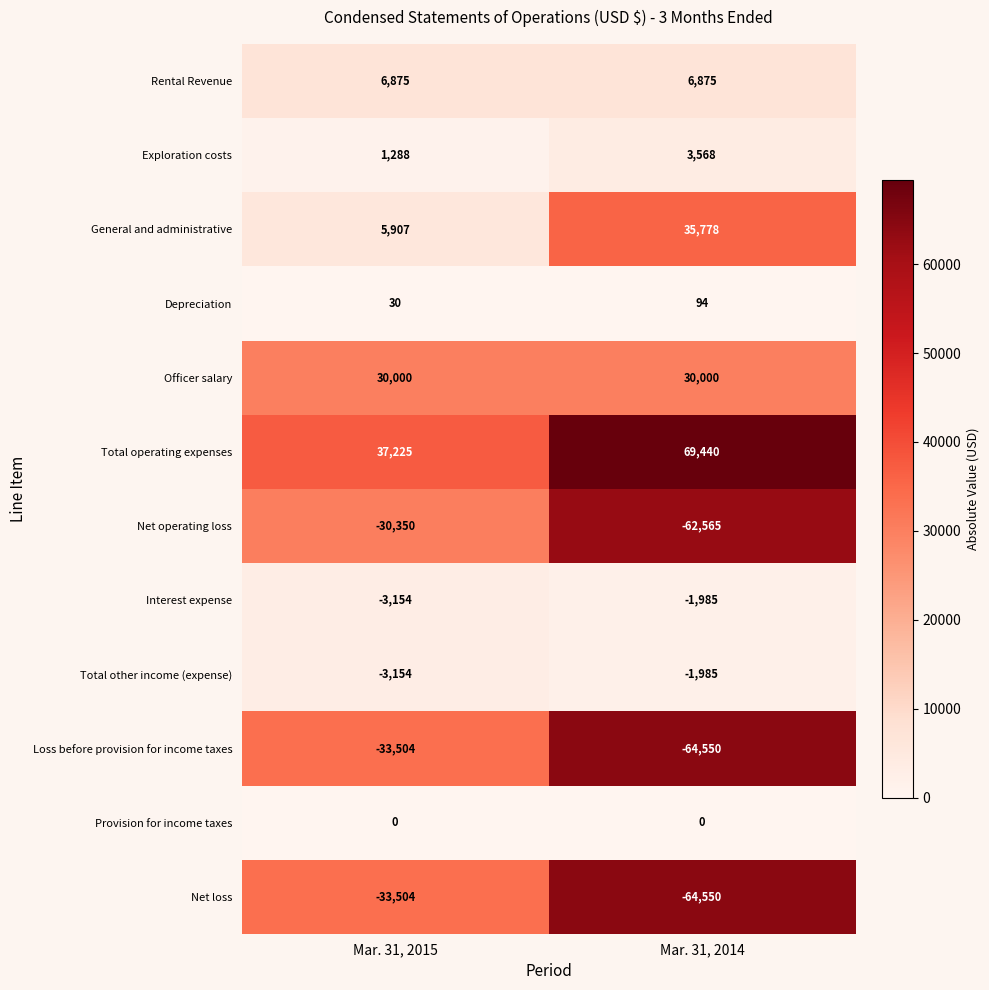

Reading right to left, extract all data points from this chart.

Rental Revenue: 6875	6875
Exploration costs: 3568	1288
General and administrative: 35778	5907
Depreciation: 94	30
Officer salary: 30000	30000
Total operating expenses: 69440	37225
Net operating loss: -62565	-30350
Interest expense: -1985	-3154
Total other income (expense): -1985	-3154
Loss before provision for income taxes: -64550	-33504
Provision for income taxes: 0	0
Net loss: -64550	-33504